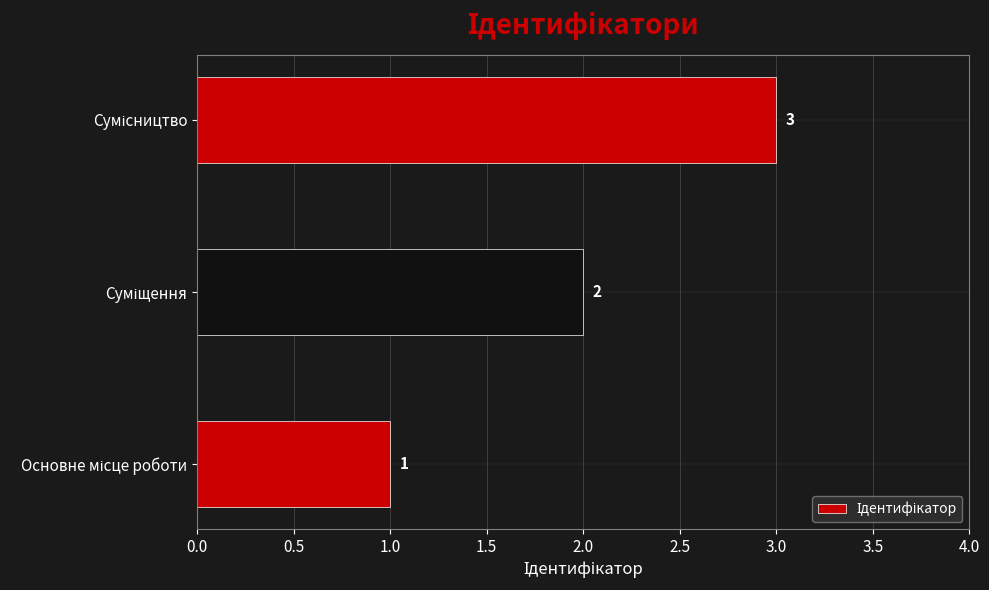

What is the sum of all values?

6